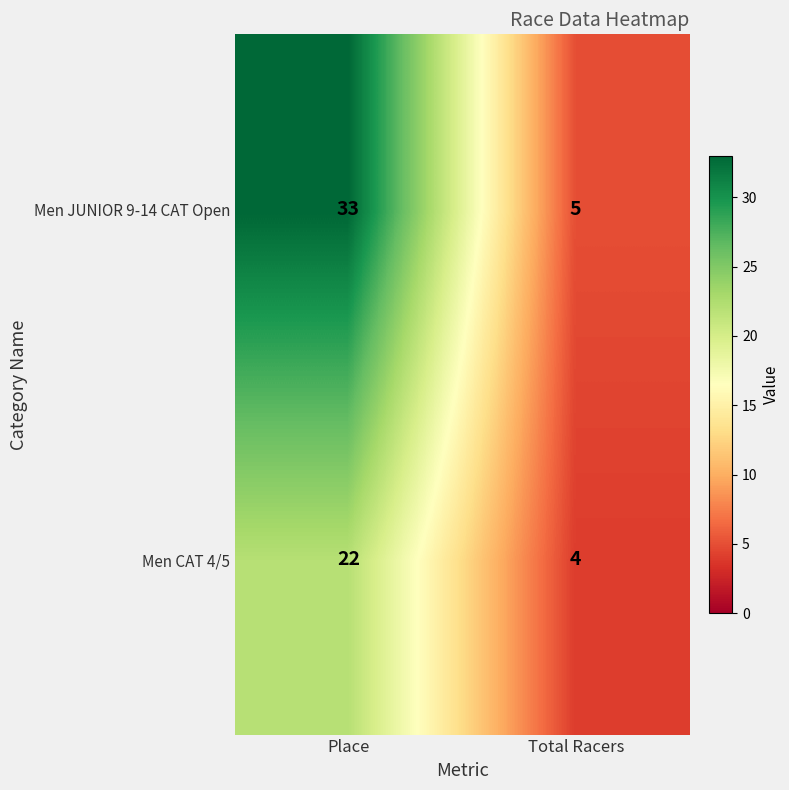

Is it true that Men CAT 4/5 equals 4 at Total Racers?

True